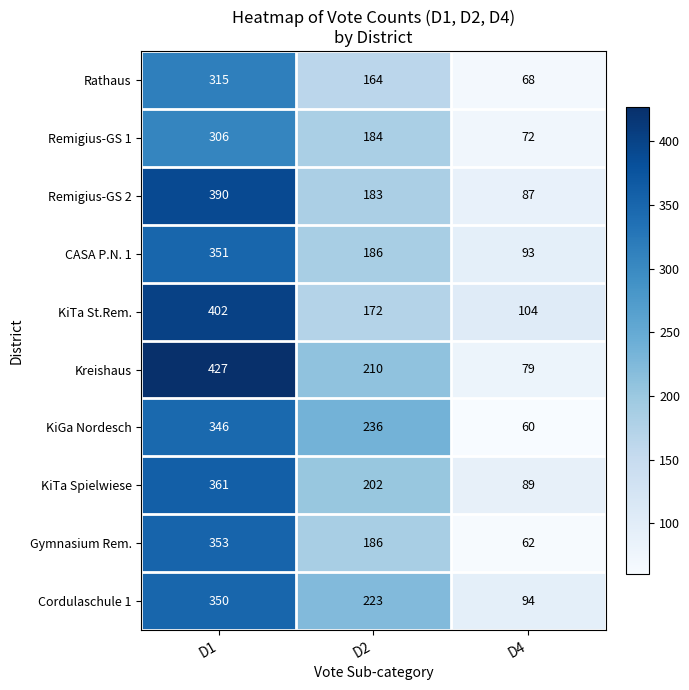

Count the number of categories in the chart.

3